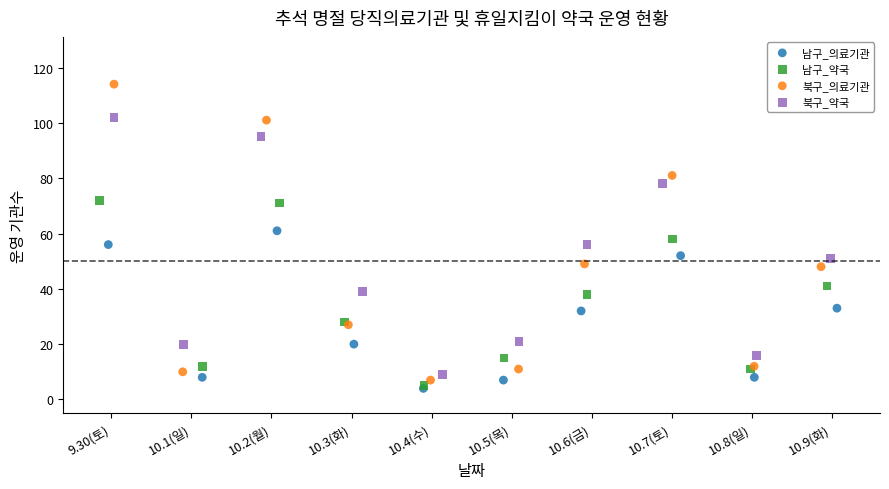

What are all the series names shown in the legend?

남구_의료기관, 남구_약국, 북구_의료기관, 북구_약국